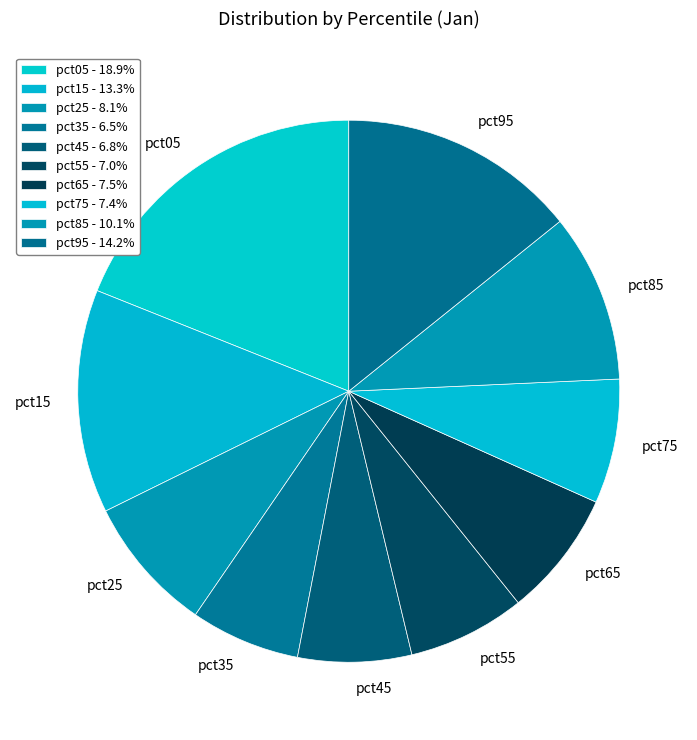

Does pct45 account for over 50% of the chart?

No